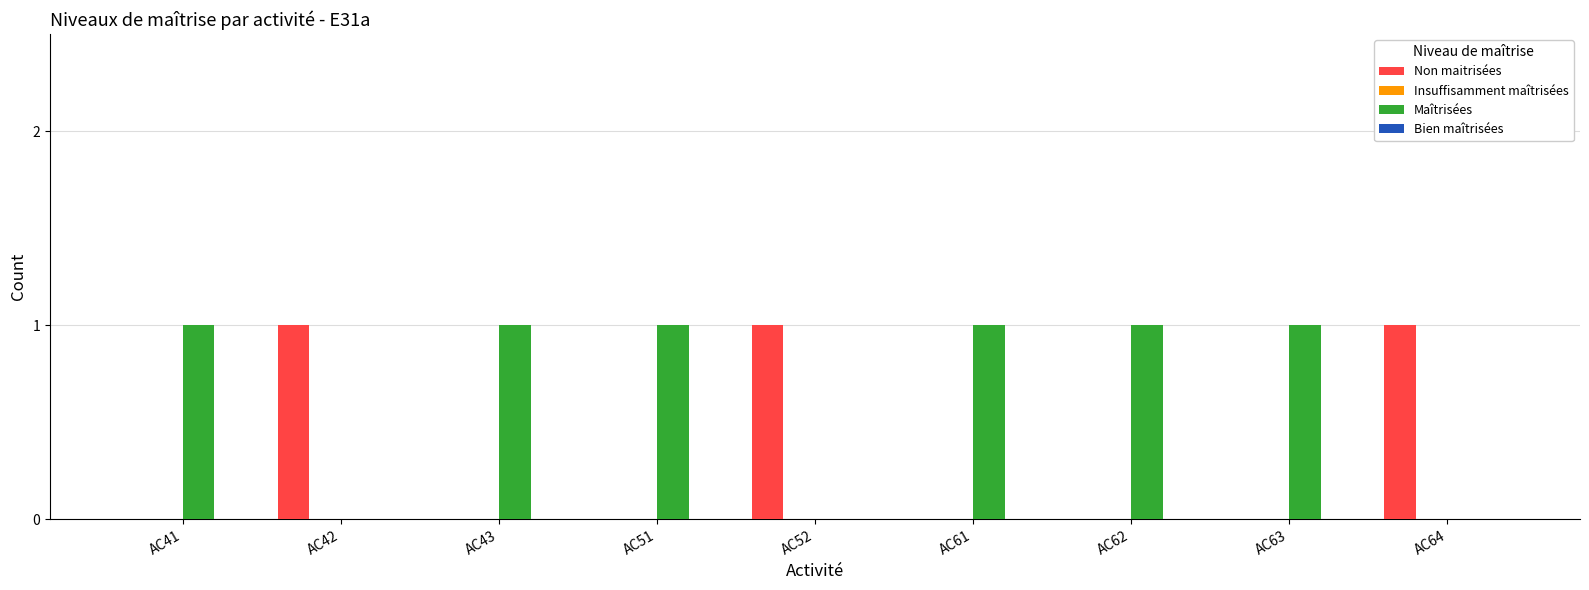

Is it true that Non maitrisées equals 1 at AC64?

True